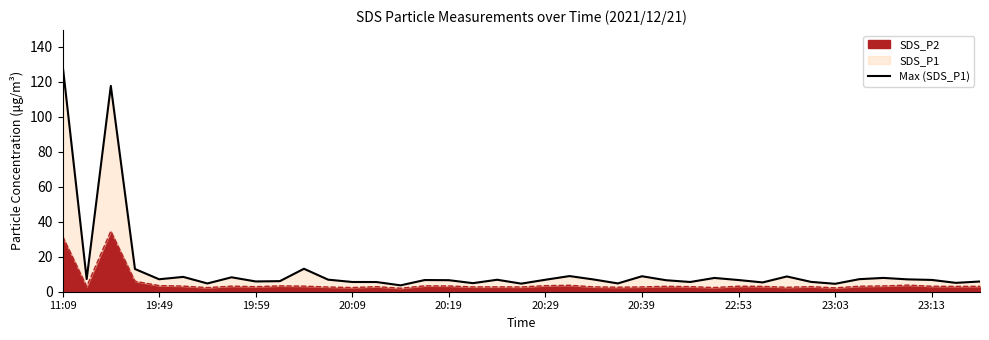

The SDS_P2 series shows 2.4 at 20:09. True or false?

True